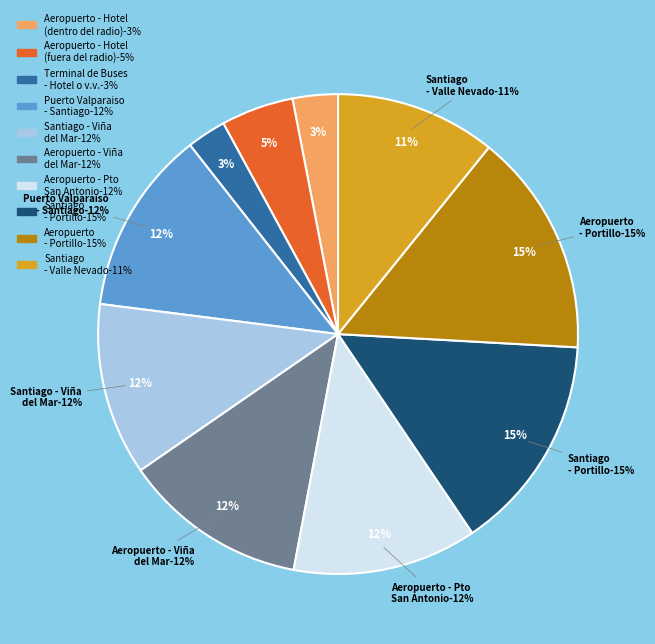

What is the ratio of the value at Terminal de Buses - Hotel o v.v. to the value at Aeropuerto - Viña del Mar o Valparaiso?

0.2